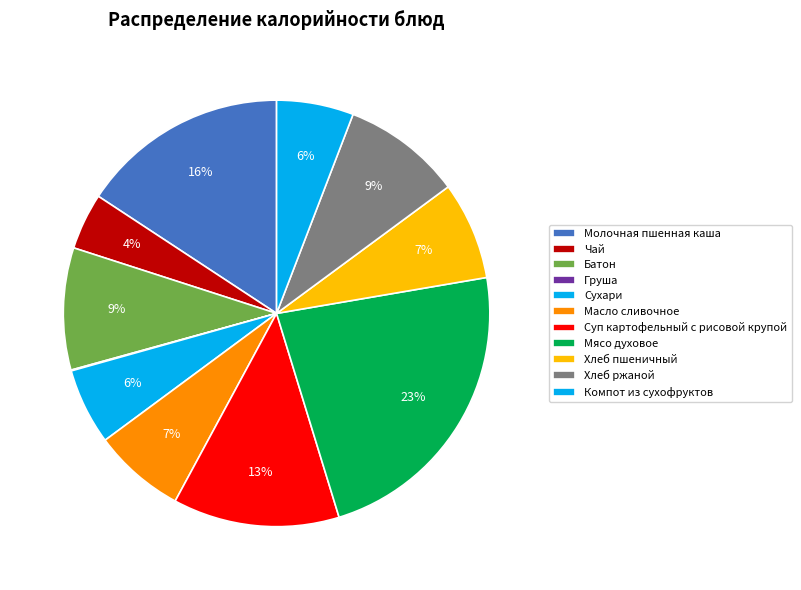

How many segments does this pie chart have?

11